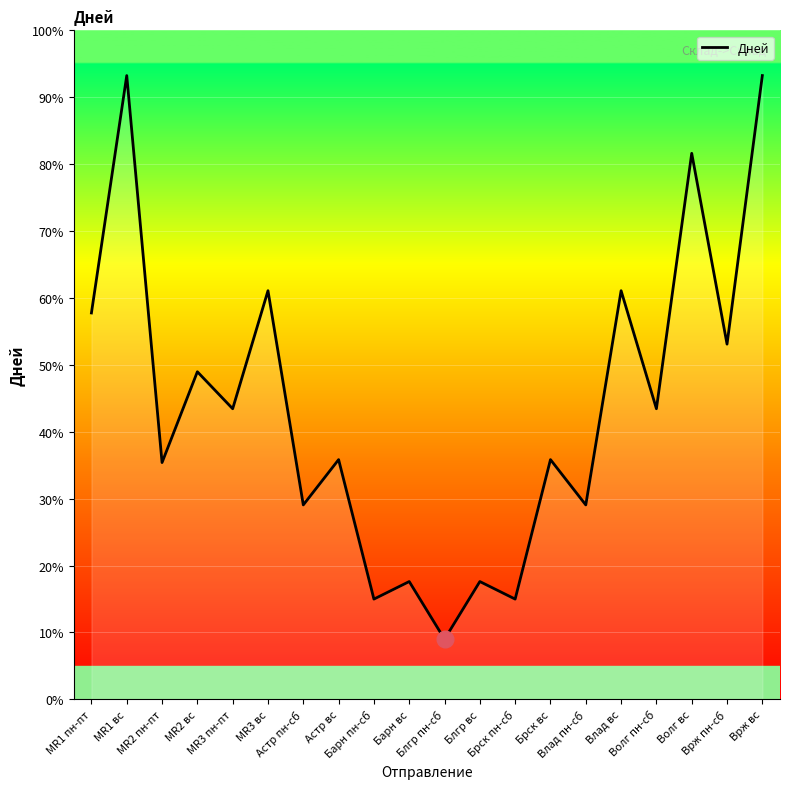

How many interior local peaks (higher than both neighbors) does the data have?

9